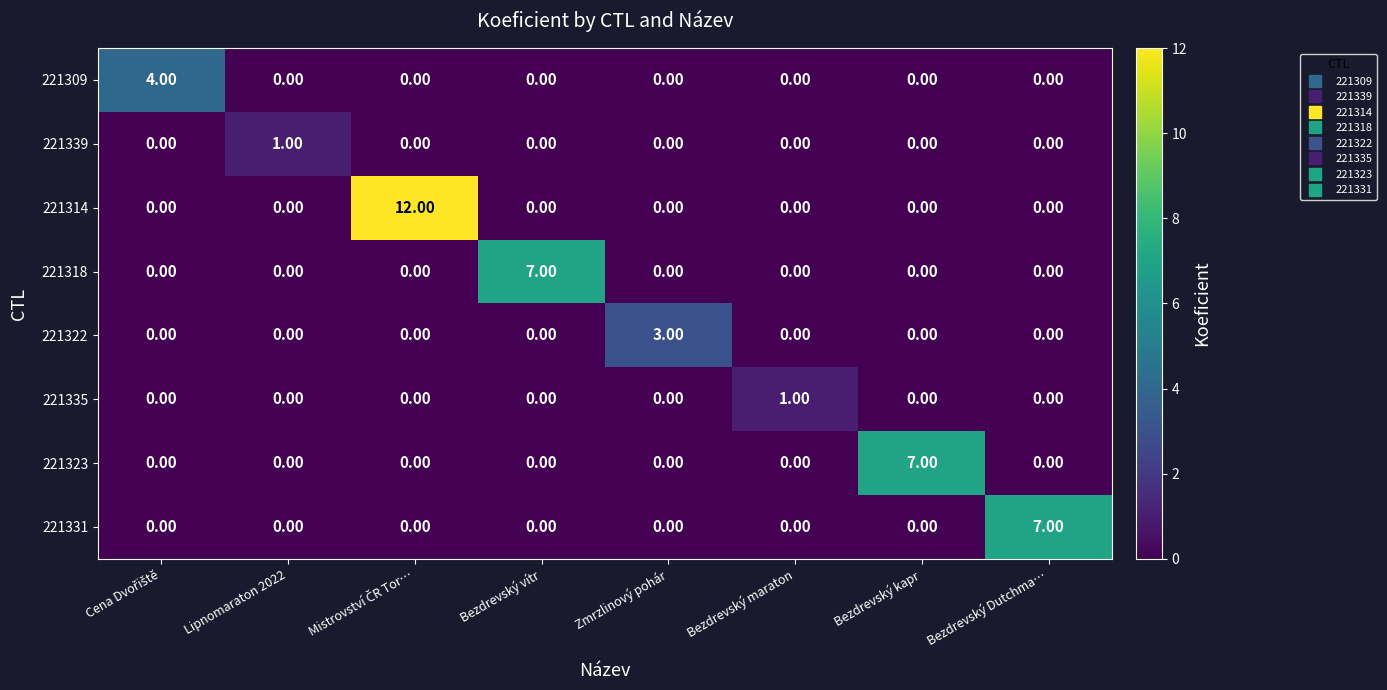

Is the value of 221331 at Bezdrevský Dutchma… greater than the value of 221318 at Zmrzlinový pohár?

Yes